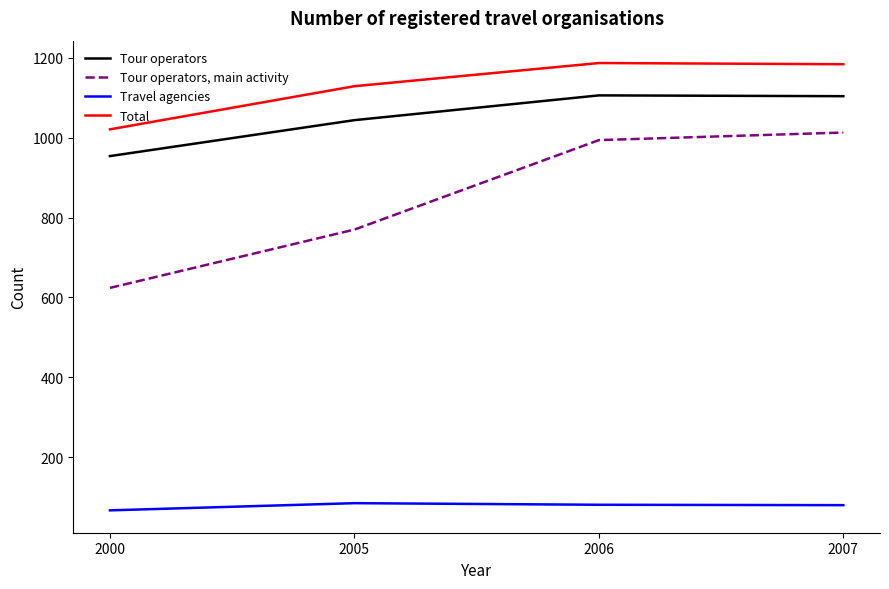

True or false: Total and Tour operators cross at least once.

False